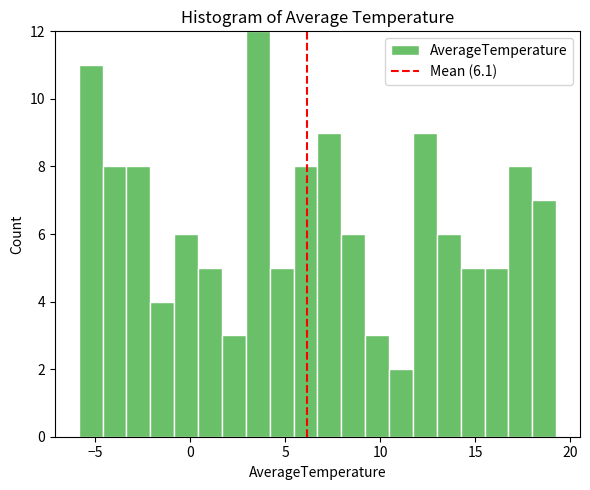

Around what value on the x-axis is the tallest bar? Give the approximate position of its centre, as read against the axis.

3.5